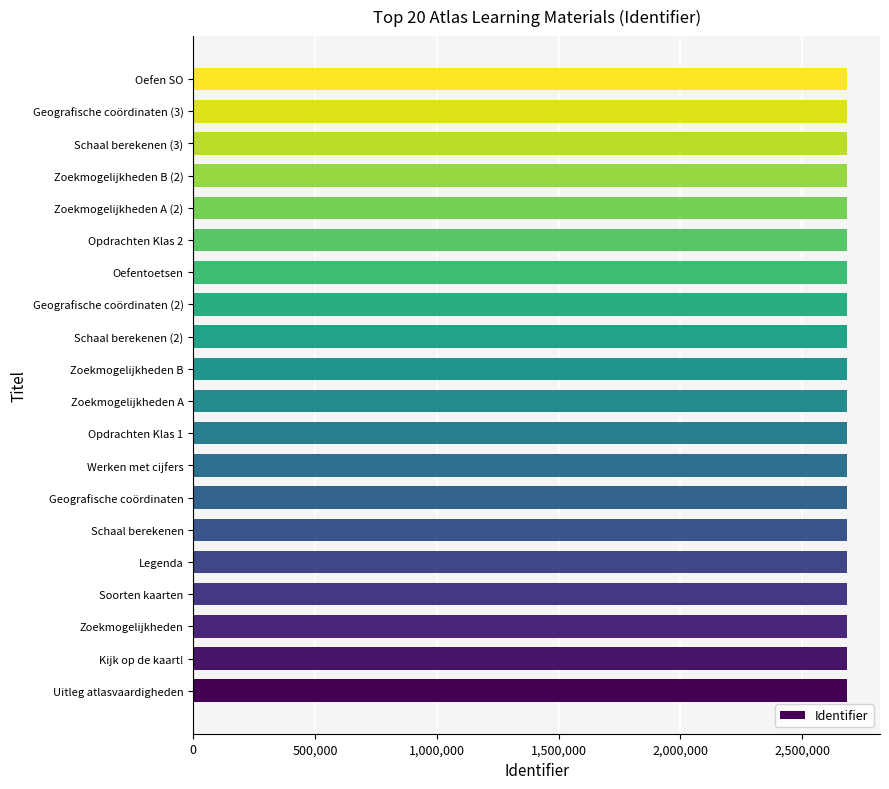

Are the bars grouped side by side (vs. stacked)?

No